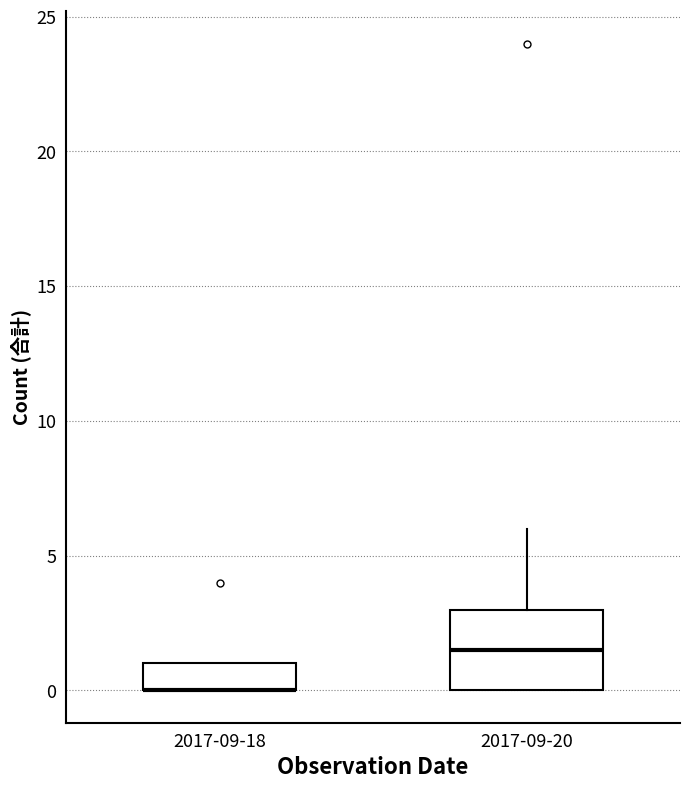

Reading left to right, transcribe this box plot: for each box, give where its median line is, the range the box spans, and where its two whiskers end, as read against the y-axis. The values are not printed on the chart, so give them approximately, as read against the axis.

2017-09-18: median 0.0 (drawn on the box's lower edge), box 0.0 to 1.0, whiskers 0.0 to 1.0
2017-09-20: median 1.5, box 0.0 to 3.0, whiskers 0.0 to 6.0